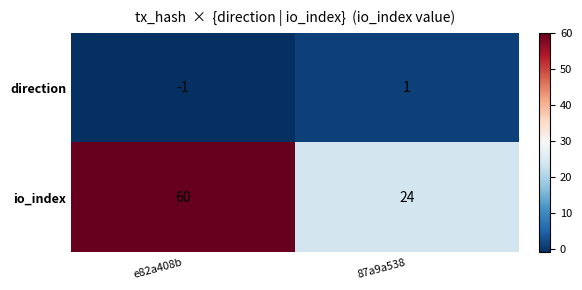

Which series has the largest total across all categories?

io_index